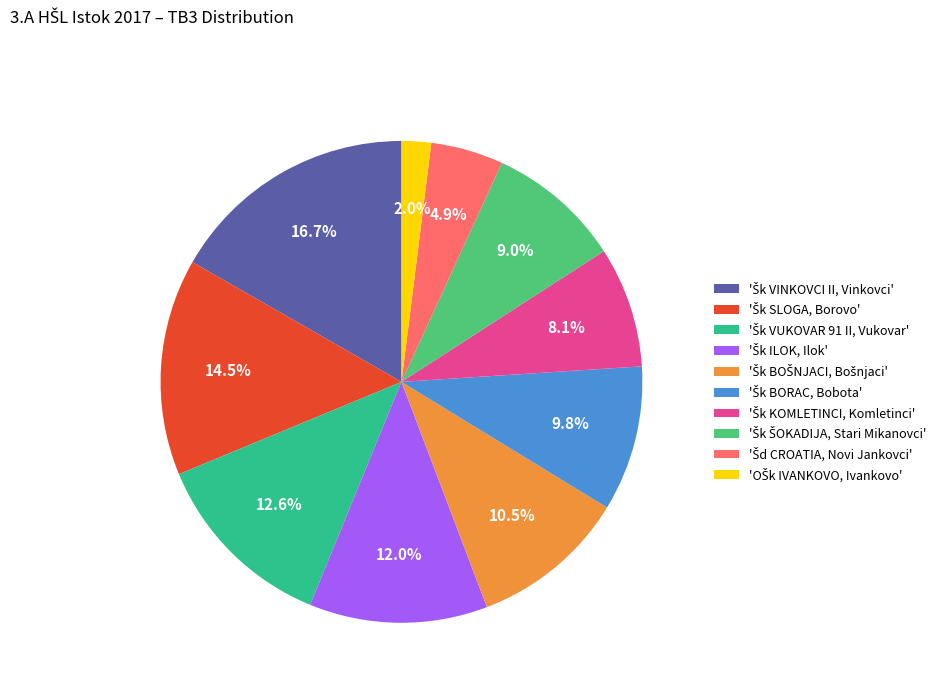

Count the number of slices in the pie.

10